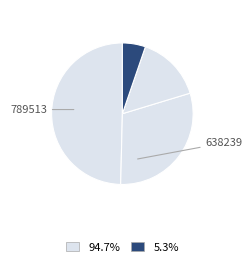

Which category has the biggest portion of the pie?

789513